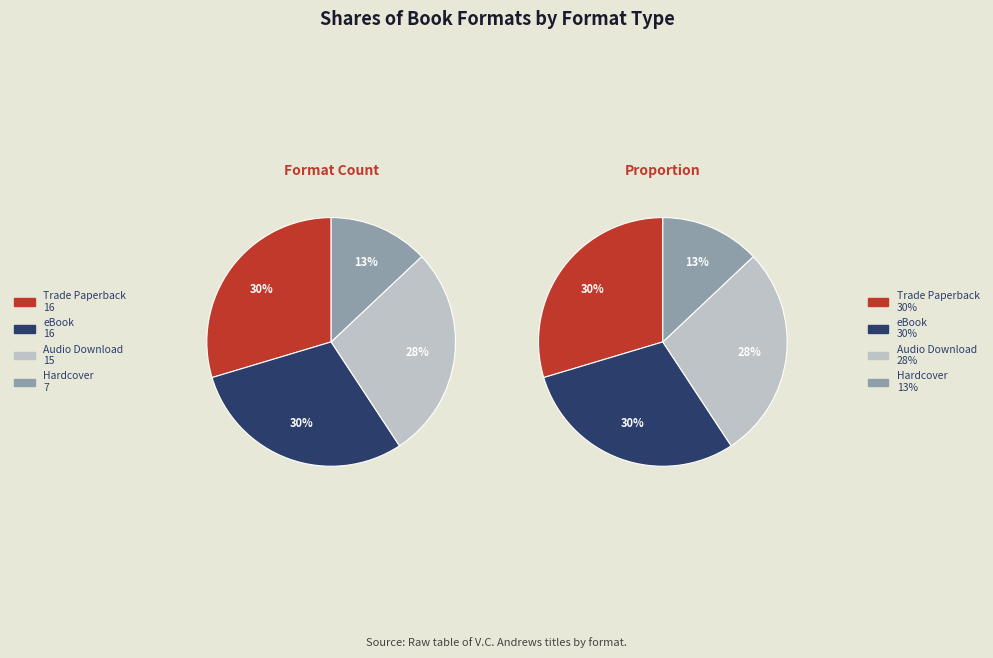

Does any single category account for the majority?

No